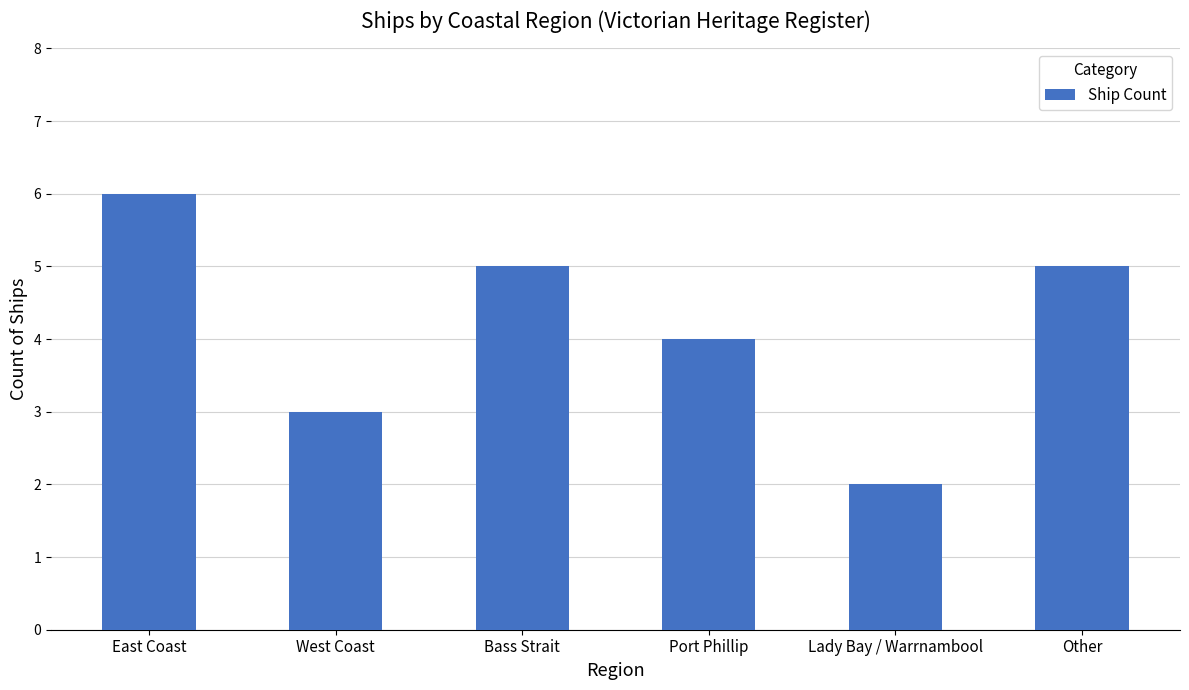

What is the difference between the maximum and minimum values?

4